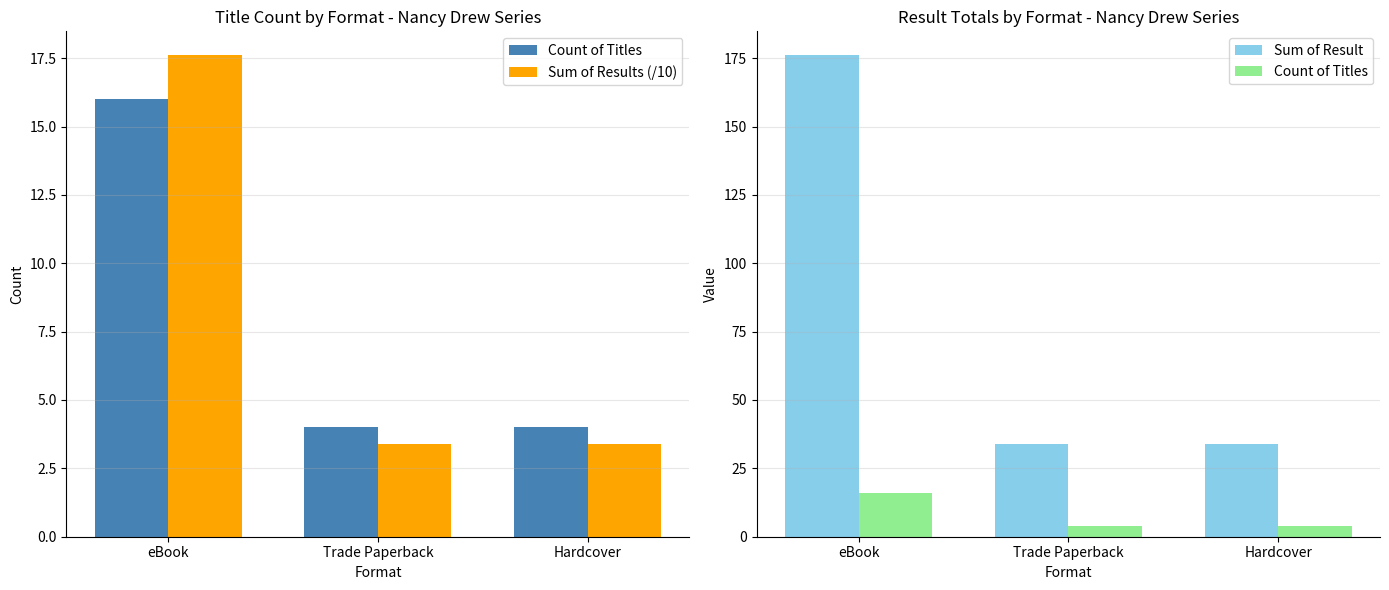

What position from the right is Hardcover?

1